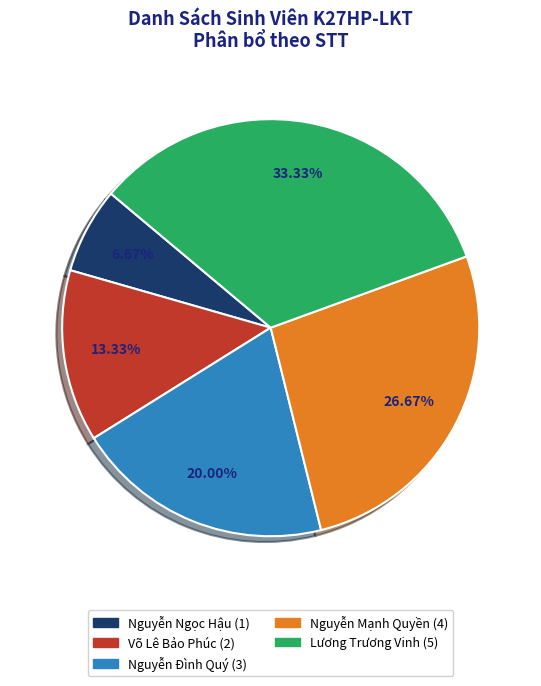

Which slice is the smallest?

Nguyễn Ngọc Hậu